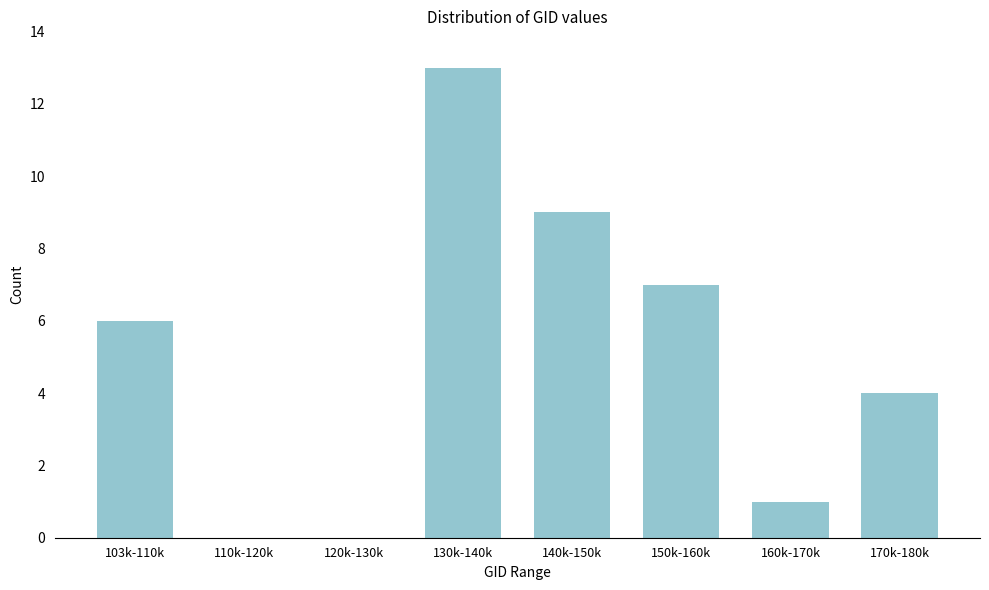

Reading left to right, what are all the values shown in this chart?

103k-110k=6	110k-120k=0	120k-130k=0	130k-140k=13	140k-150k=9	150k-160k=7	160k-170k=1	170k-180k=4